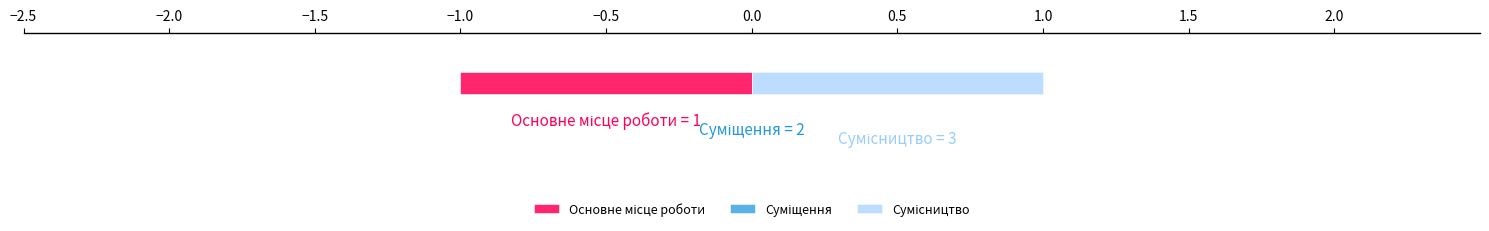

What is the change in value from Основне місце роботи to Сумісництво?

+2